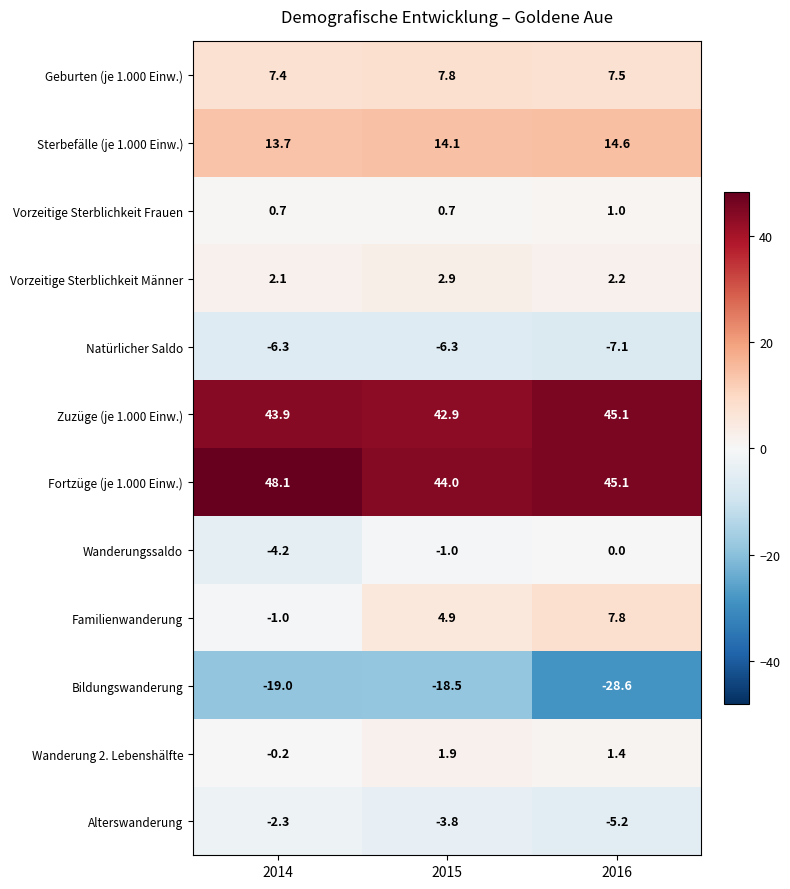

Which category has the highest value across all series?

2014